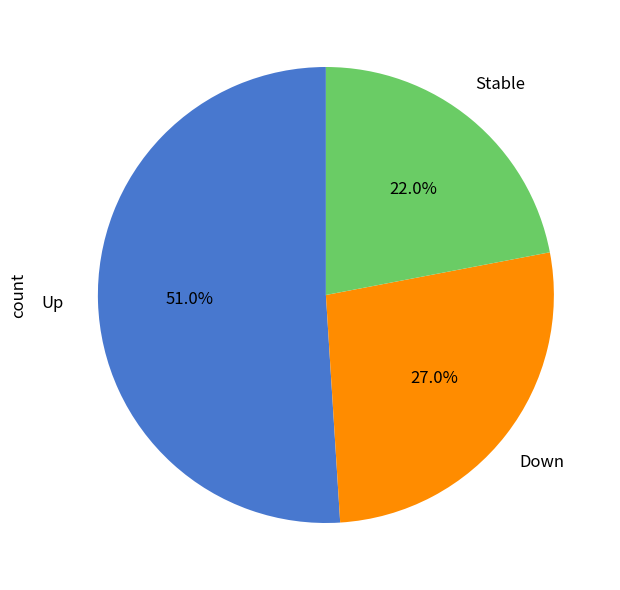

Is there any slice that represents more than half of the pie?

Yes